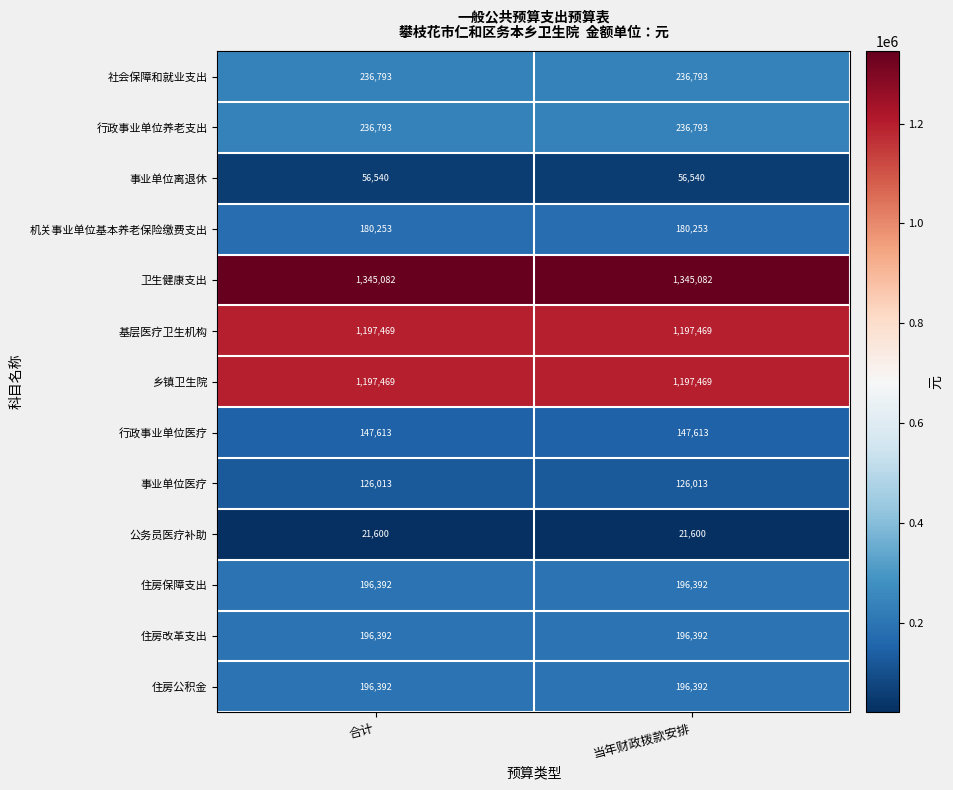

At how many categories does at least one series exceed 119852?

2